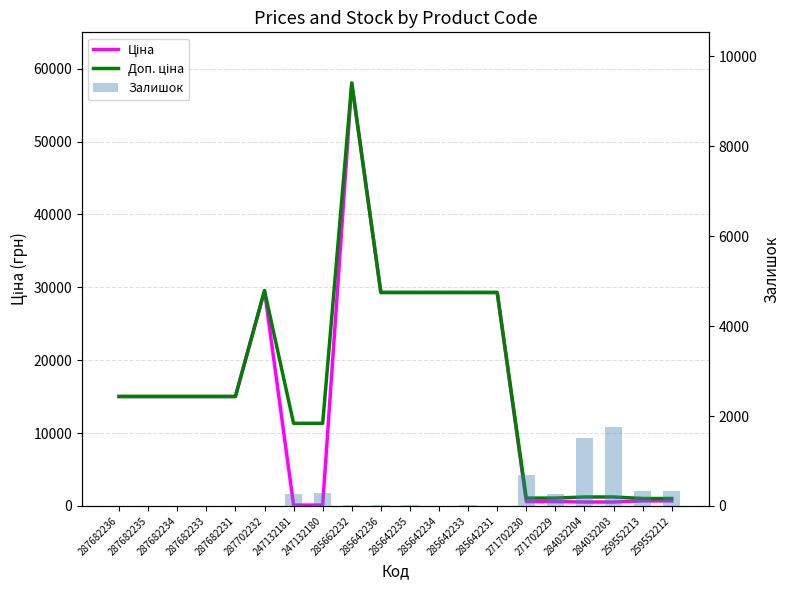

Which series has the largest total across all categories?

Доп. ціна